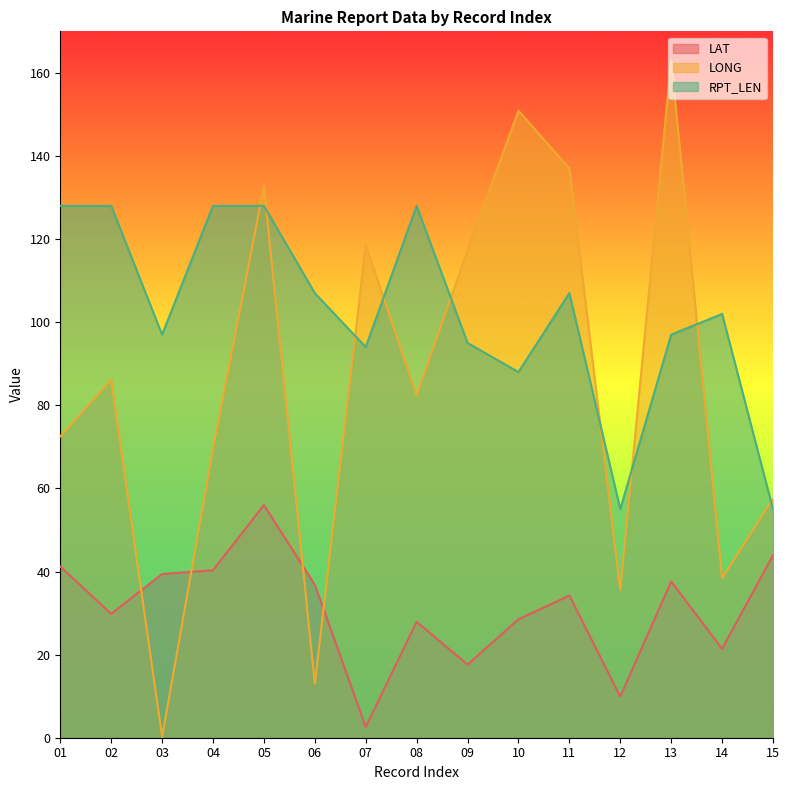

What is the sum of all LONG values?

1274.6